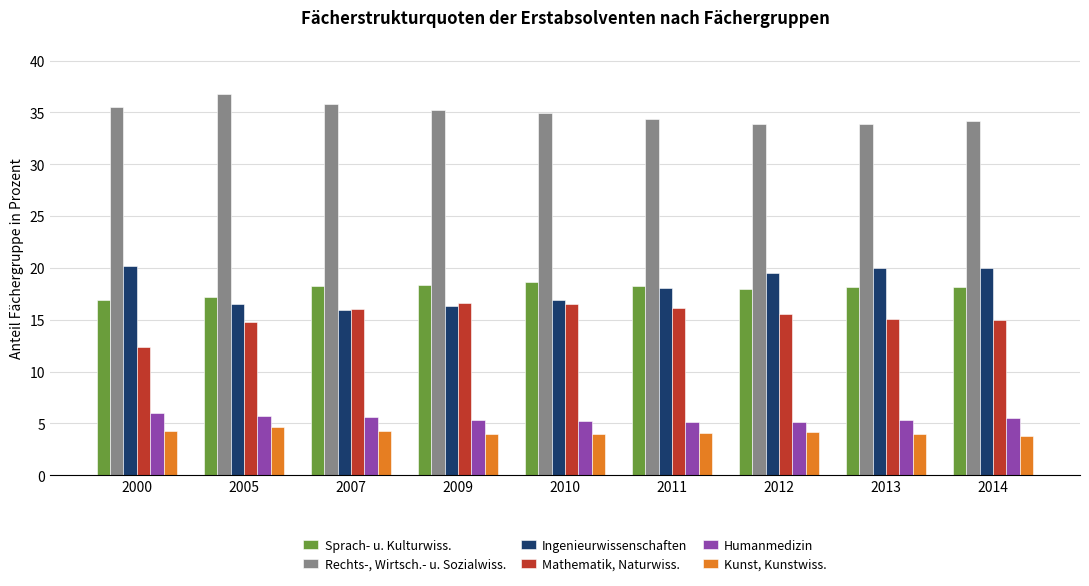

What value does the Ingenieurwissenschaften series have at 2010?

16.9